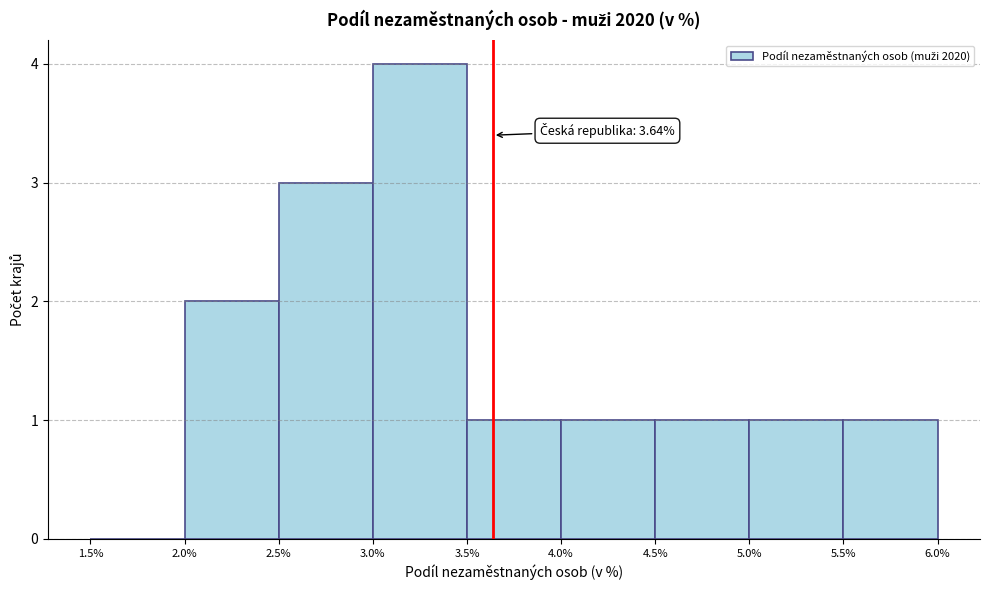

Over which range of the x-axis is the bar tallest?

3.0% to 3.5%